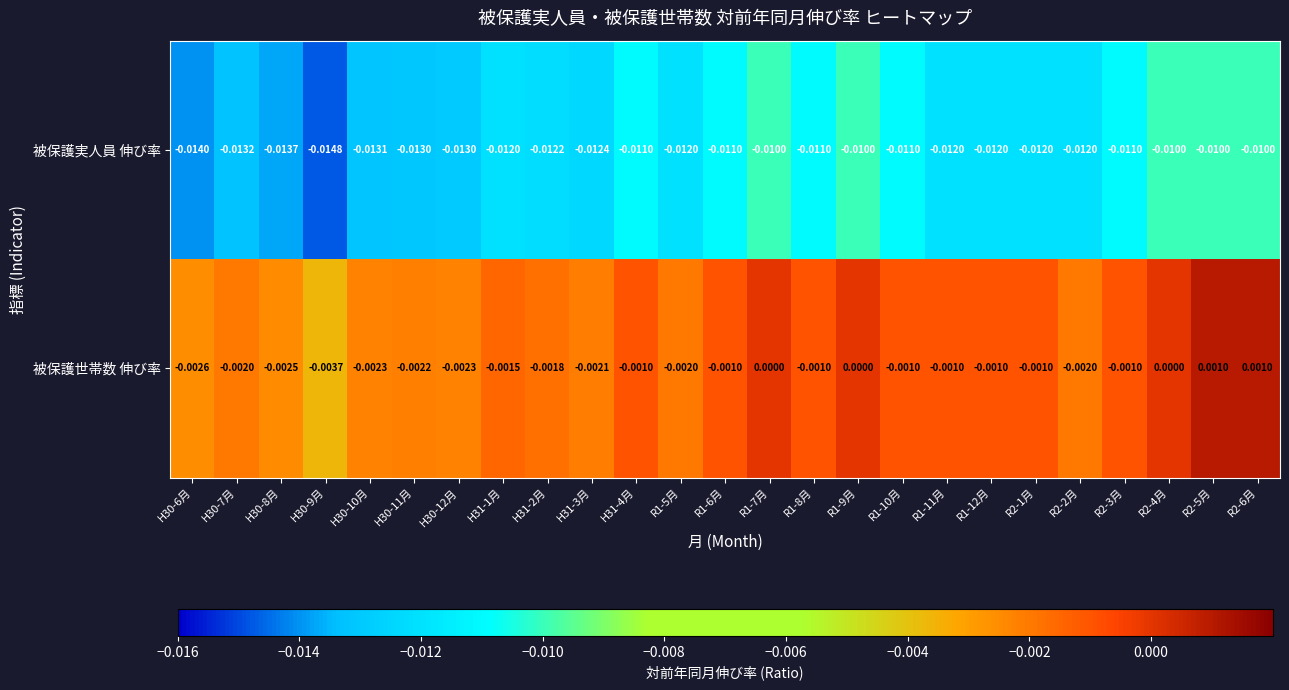

Count the number of data series in this chart.

2